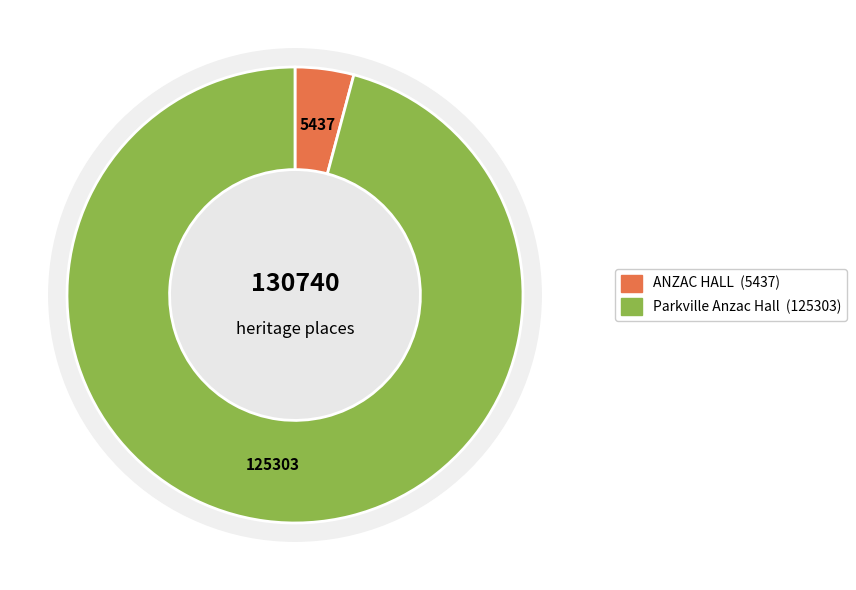

Rank the categories by value from lowest to highest.

ANZAC HALL, Parkville Anzac Hall